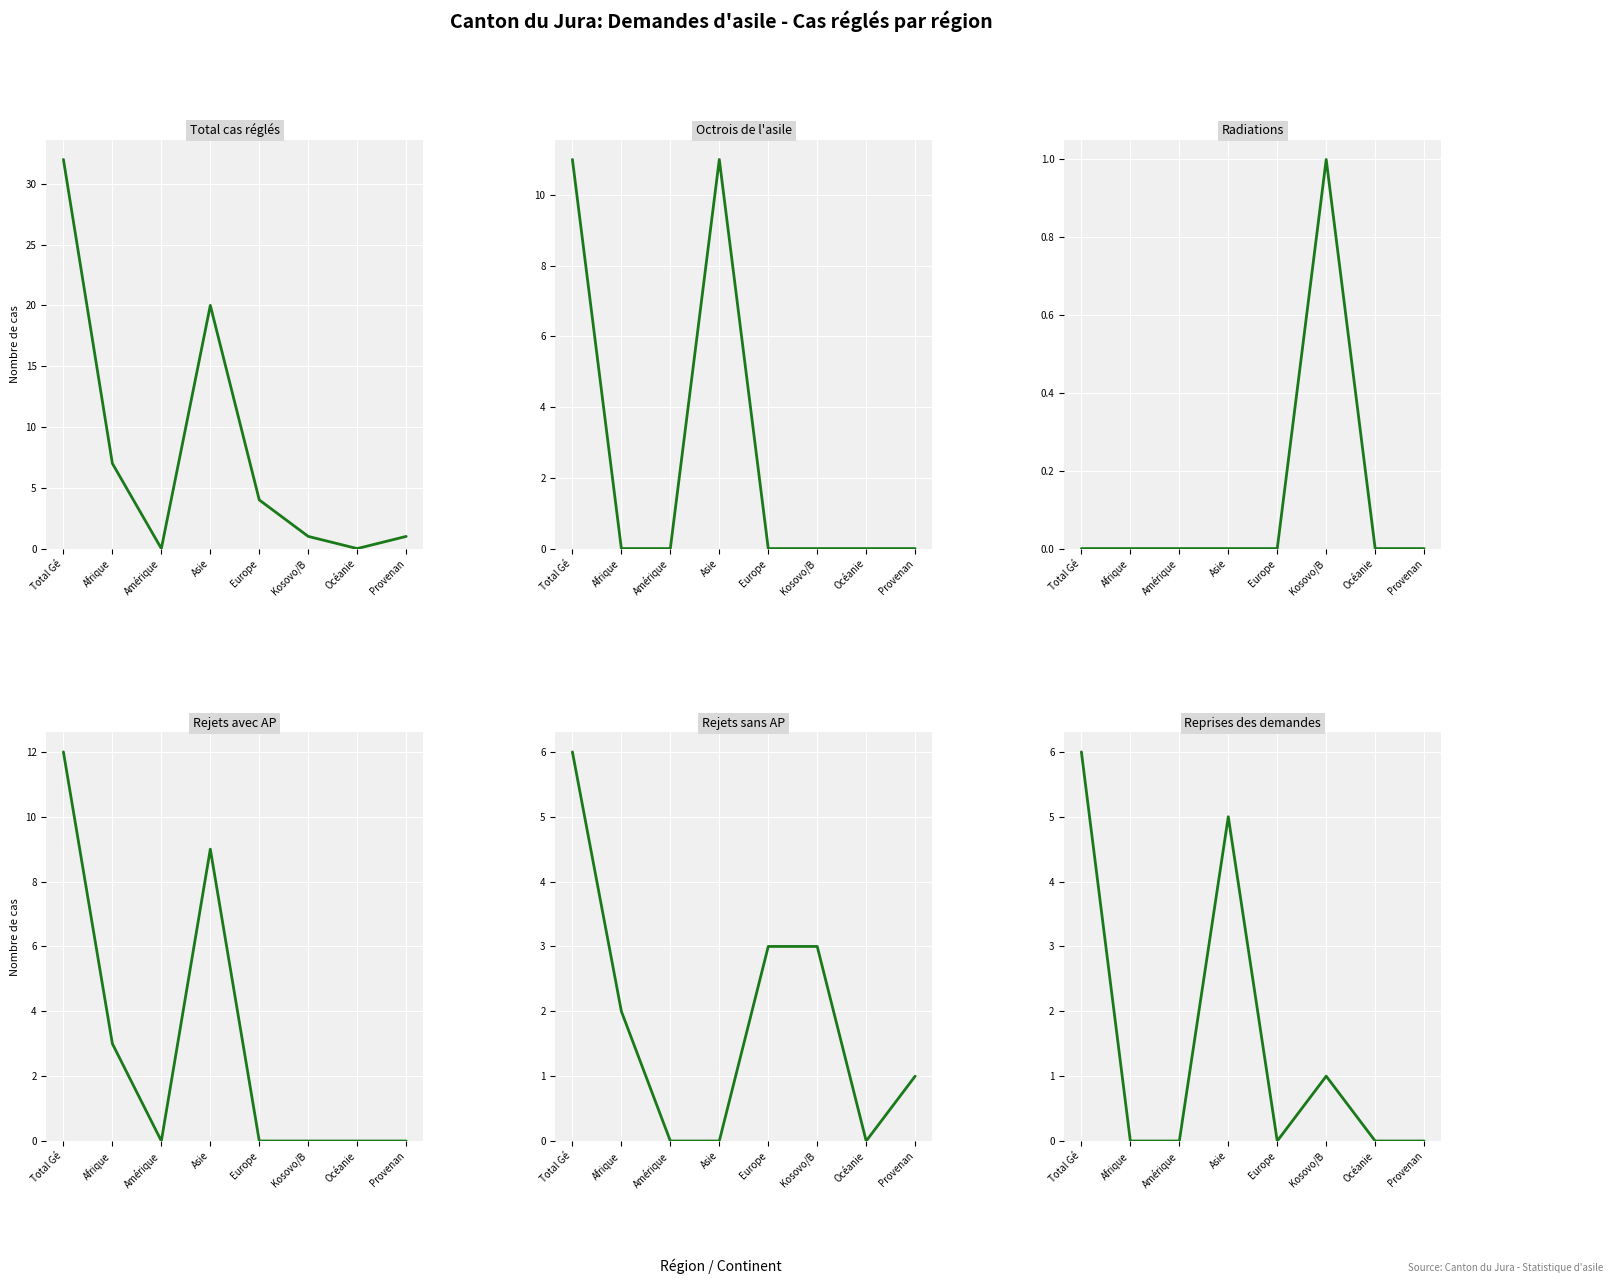

What is the value of the Rejets avec AP point at the 4th from the left?

9